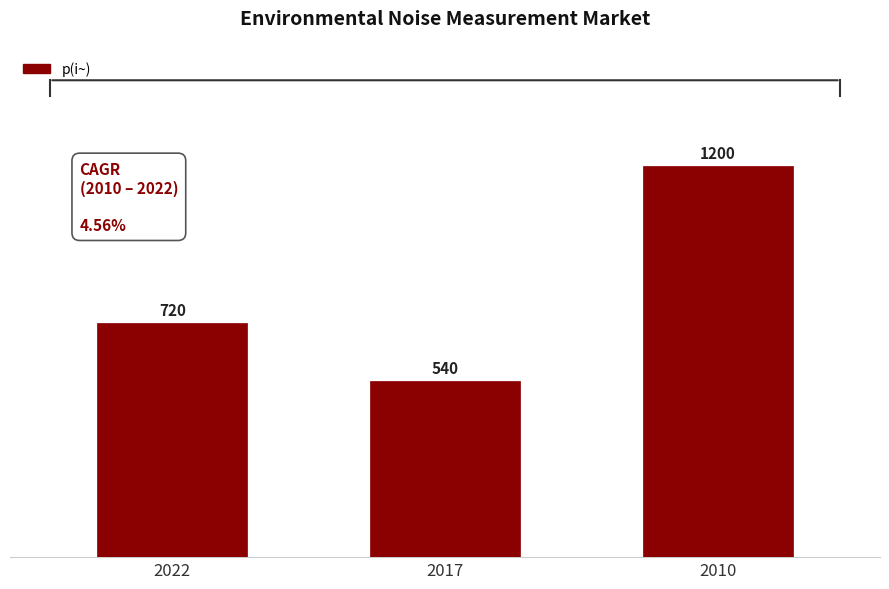

What is the change in value from 2022 to 2017?

-180